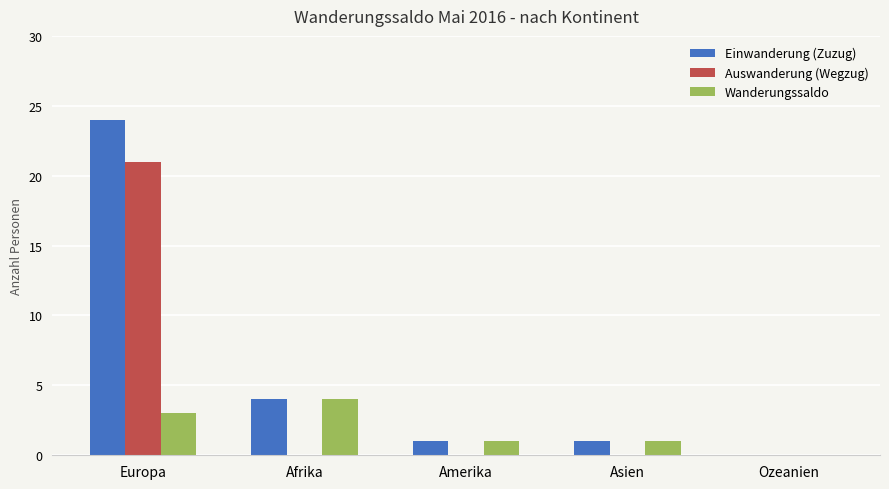

What is the sum of all Einwanderung (Zuzug) values?

30